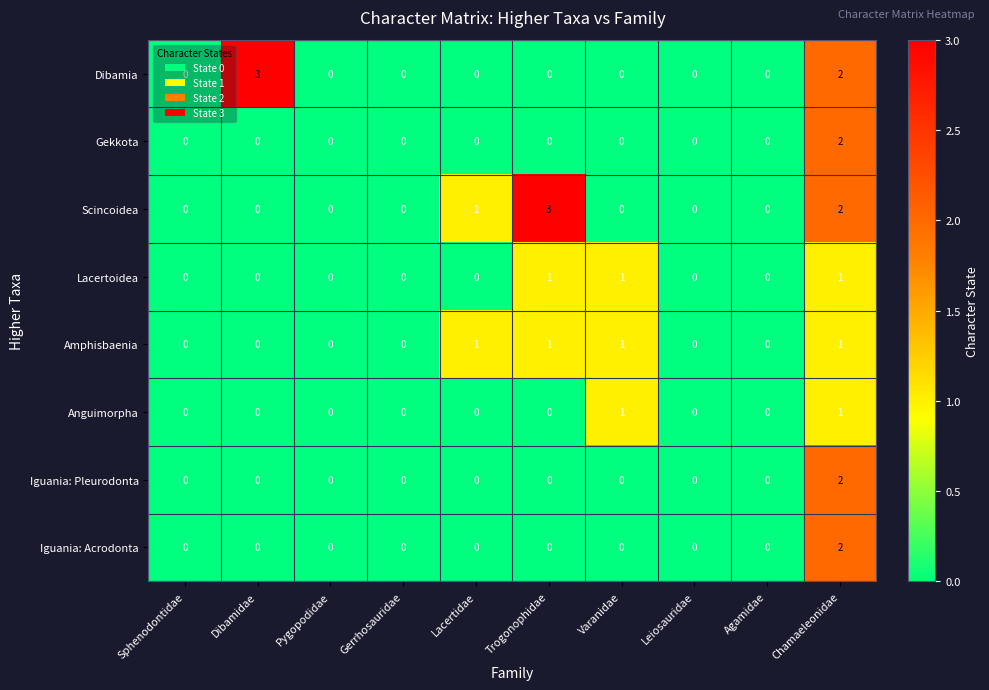

At which label does Dibamia reach its peak?

Dibamidae